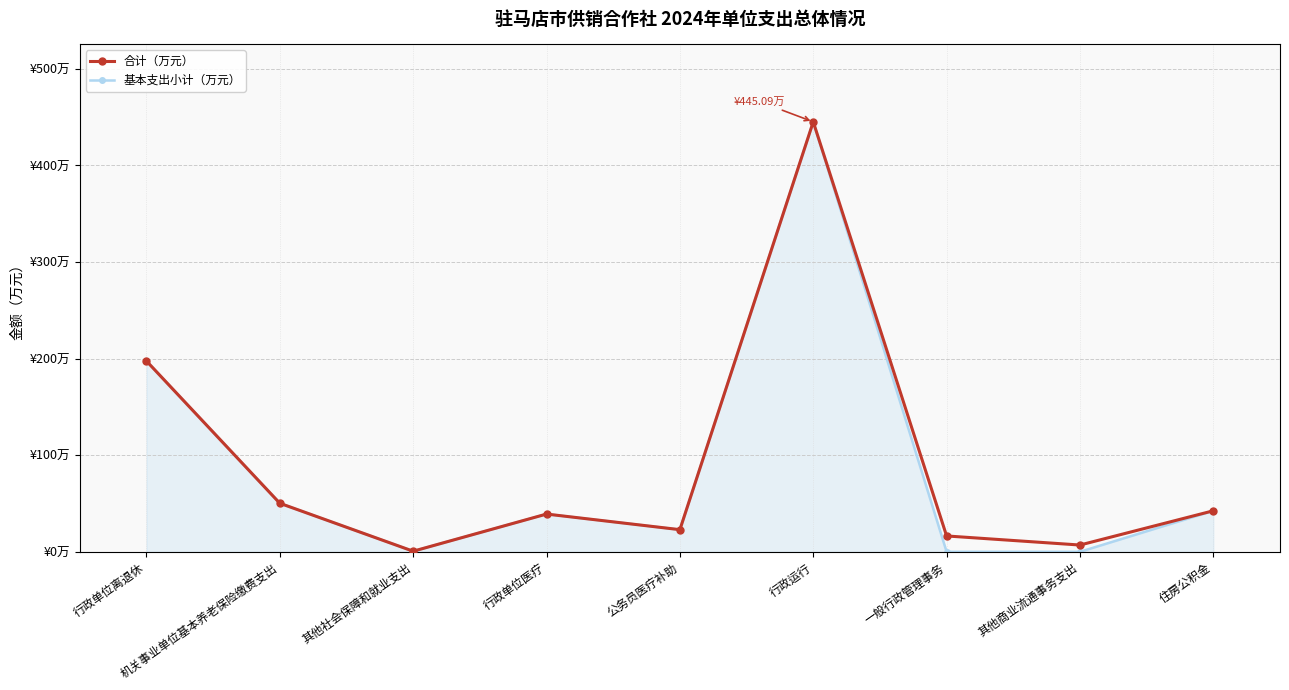

At which category is the sum across all series the highest?

行政运行